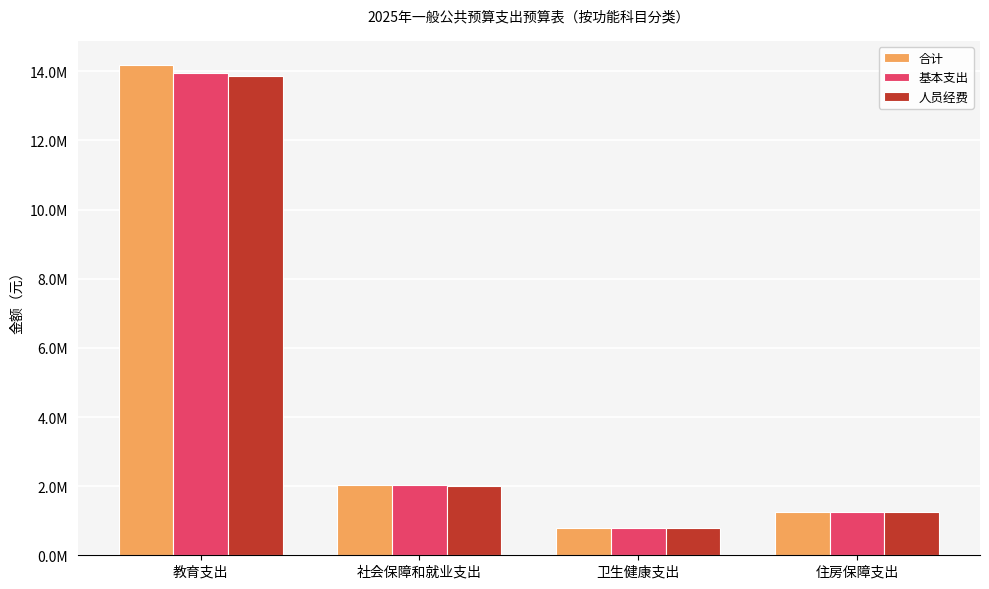

Where does the 人员经费 series first go above 2012216?

教育支出